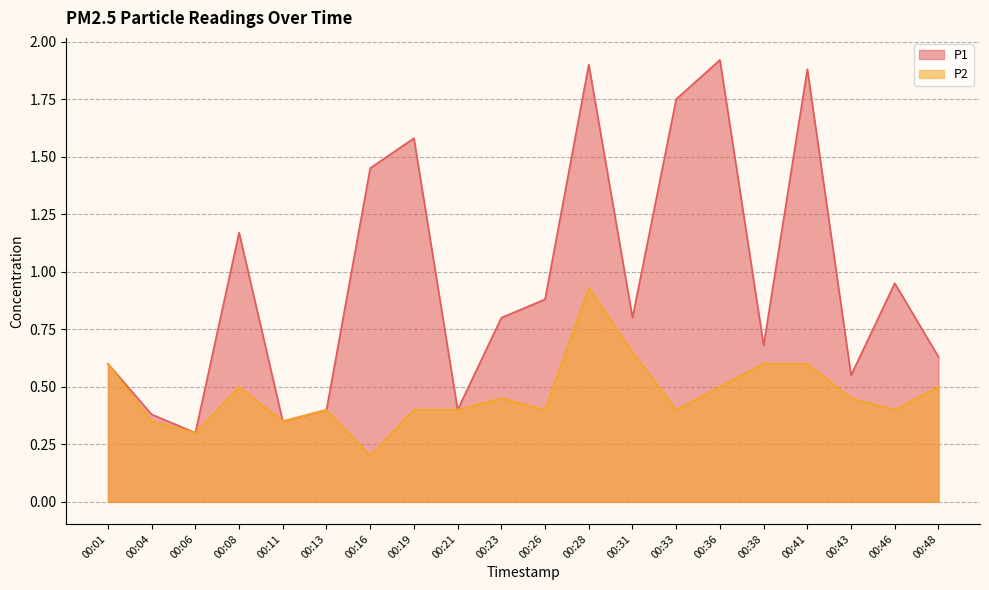

Reading left to right, what are all the values shown in this chart?

P1: 0.6	0.4	0.3	1.2	0.3	0.4	1.4	1.6	0.4	0.8	0.9	1.9	0.8	1.8	1.9	0.7	1.9	0.6	0.9	0.6
P2: 0.6	0.3	0.3	0.5	0.3	0.4	0.2	0.4	0.4	0.5	0.4	0.9	0.7	0.4	0.5	0.6	0.6	0.5	0.4	0.5